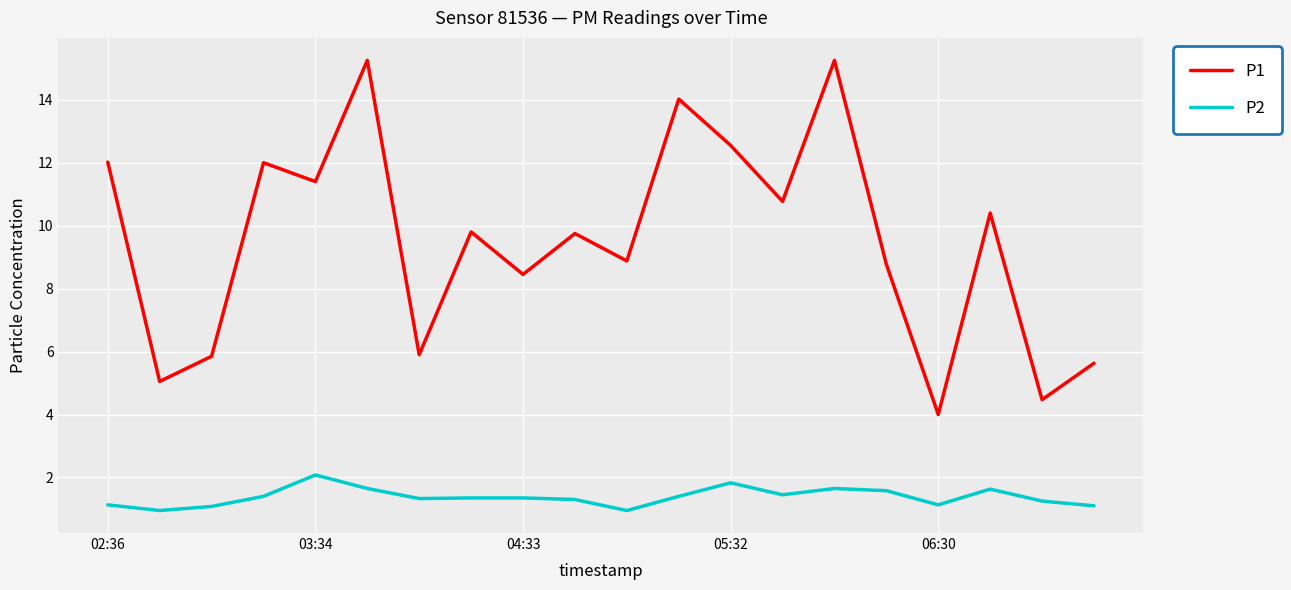

True or false: P2 and P1 cross at least once.

False